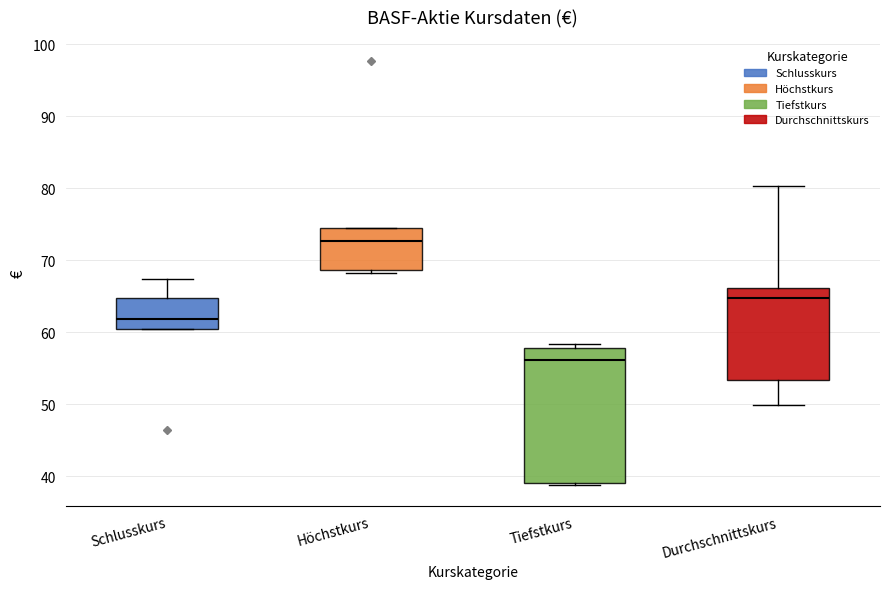

Where is the lower edge of the box for Schlusskurs on the y-axis? The values are not printed on the chart, so give them approximately, as read against the axis.

60